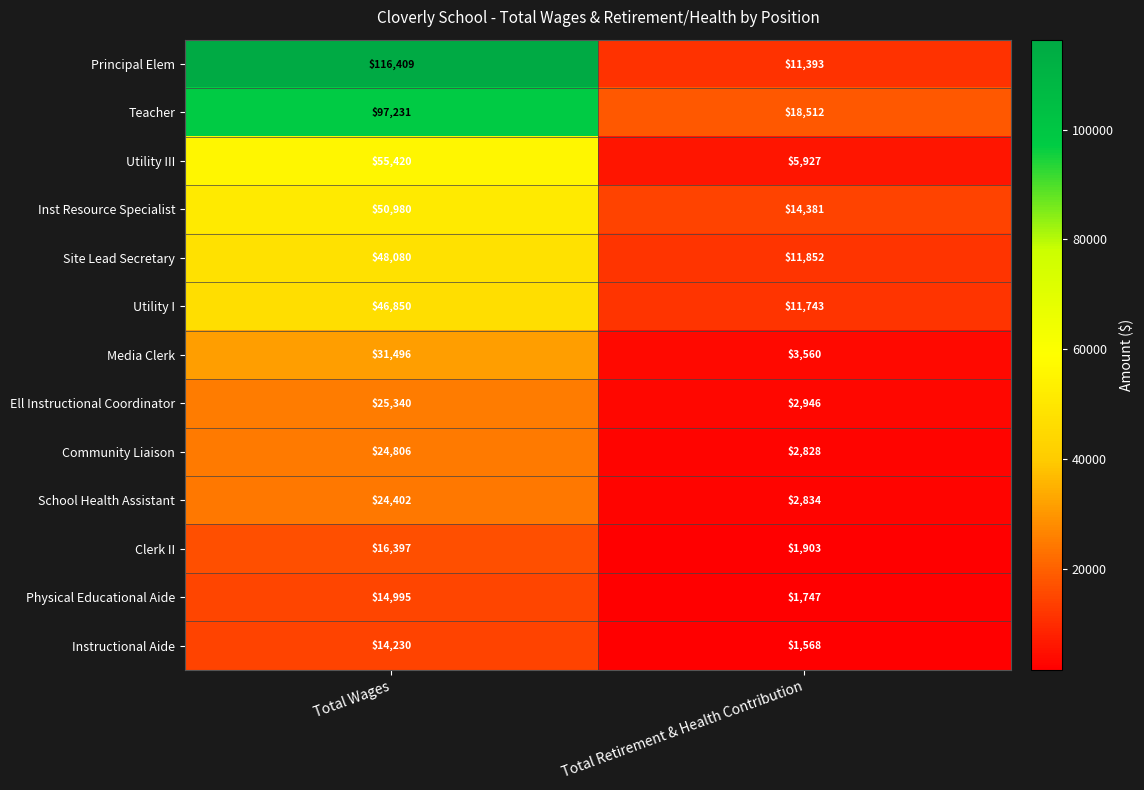

The value of Inst Resource Specialist at Total Retirement & Health Contribution is 25773. True or false?

False